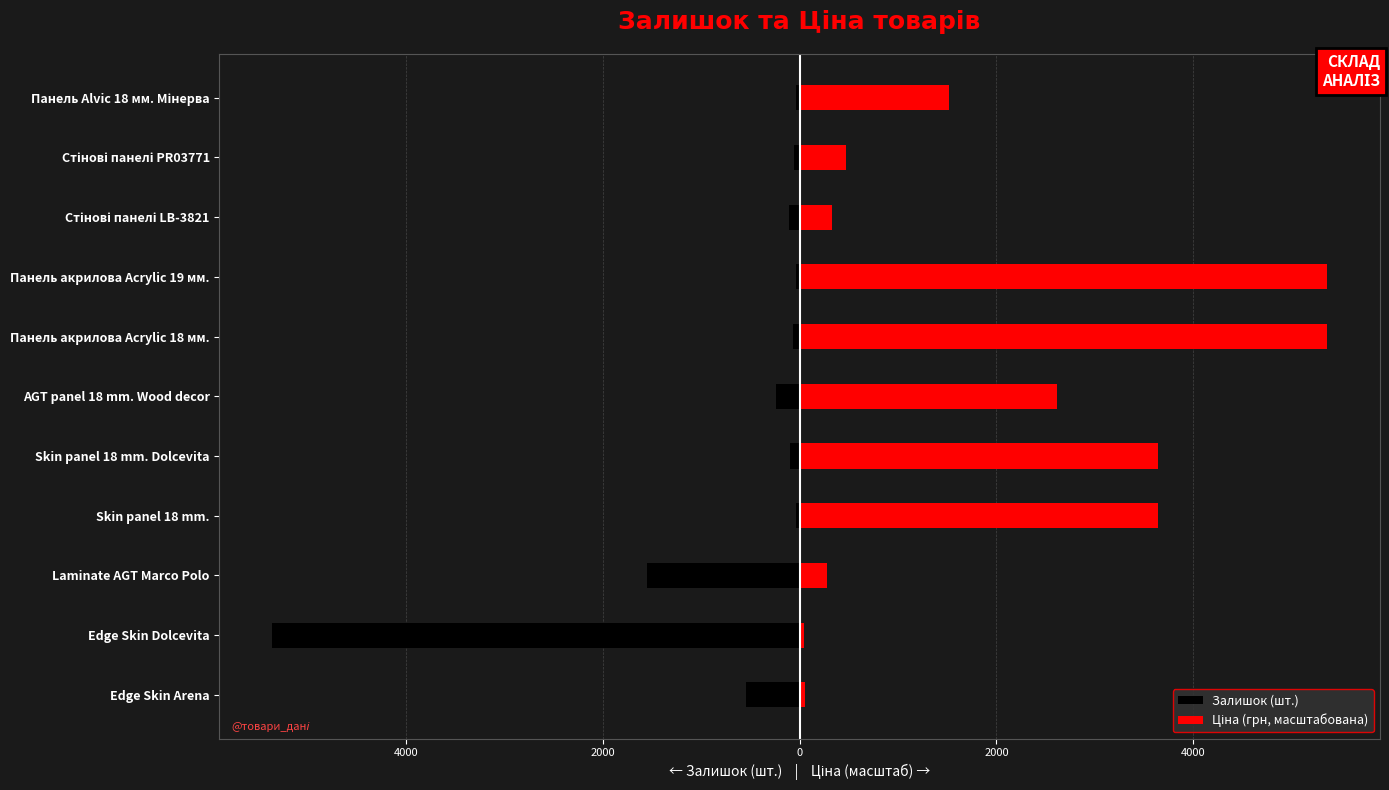

The value of Залишок (шт.) at Skin panel 18 mm. is -41.0. True or false?

True